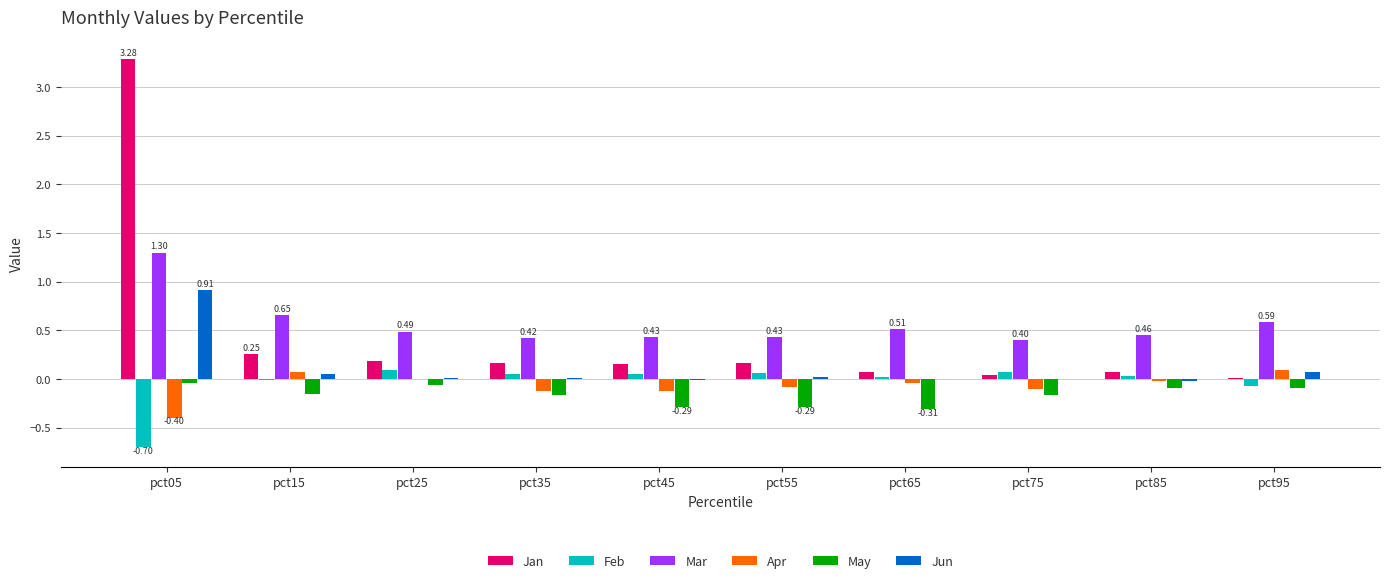

How many categories are shown in the chart?

10